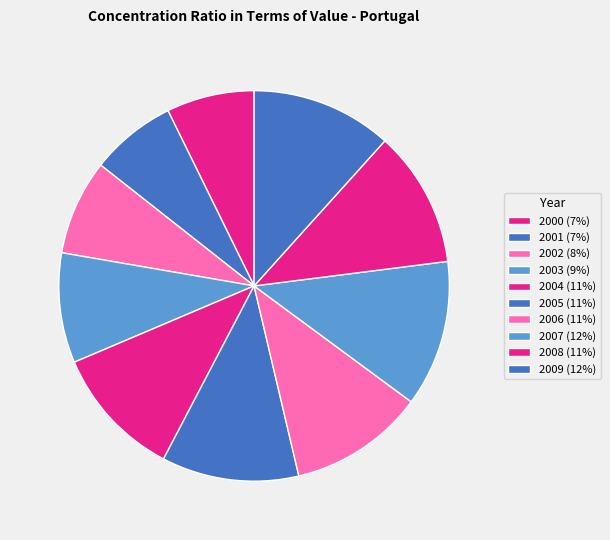

Is it true that 2005 is 24% of the pie?

False